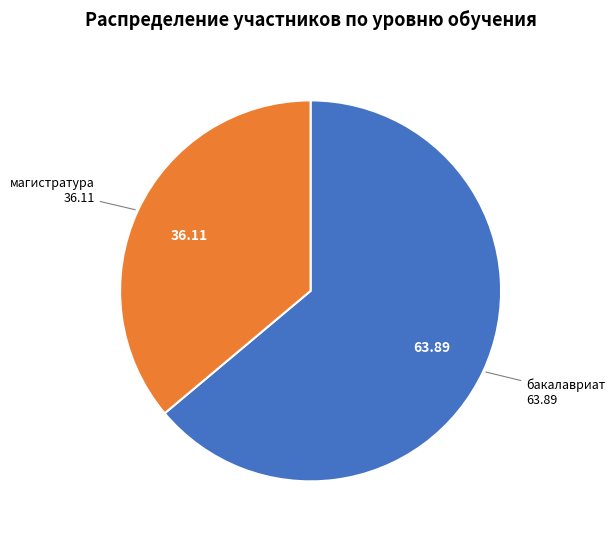

Does any single category account for the majority?

Yes